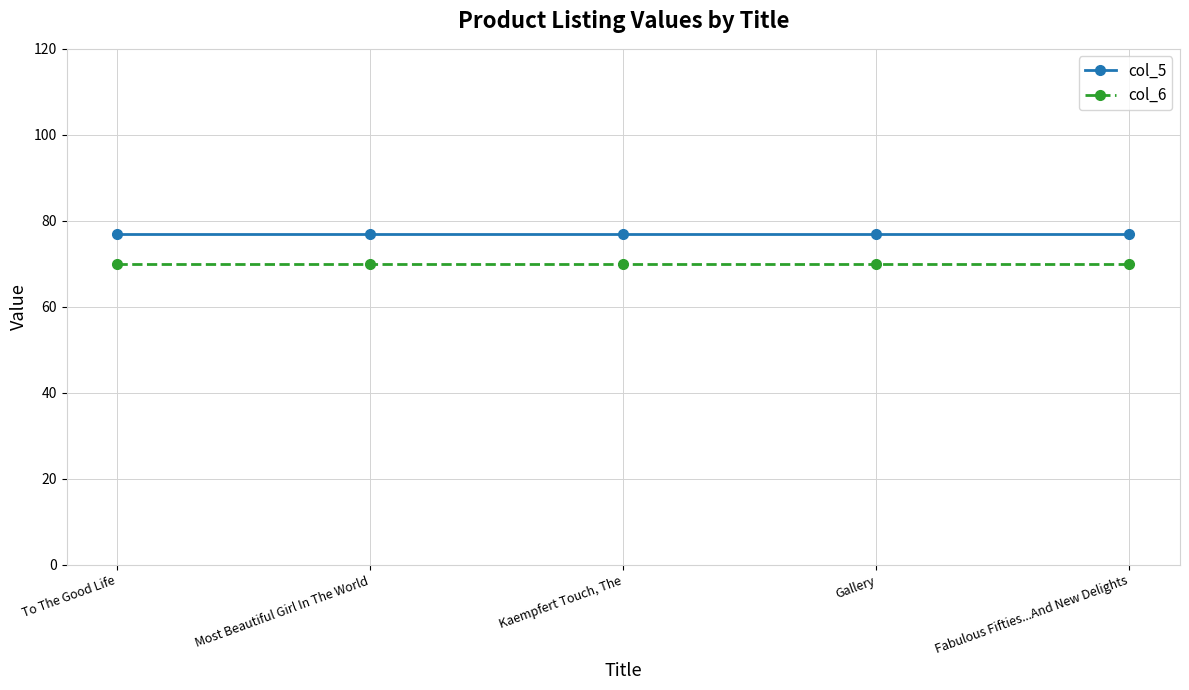

What is the minimum value for col_5?

77